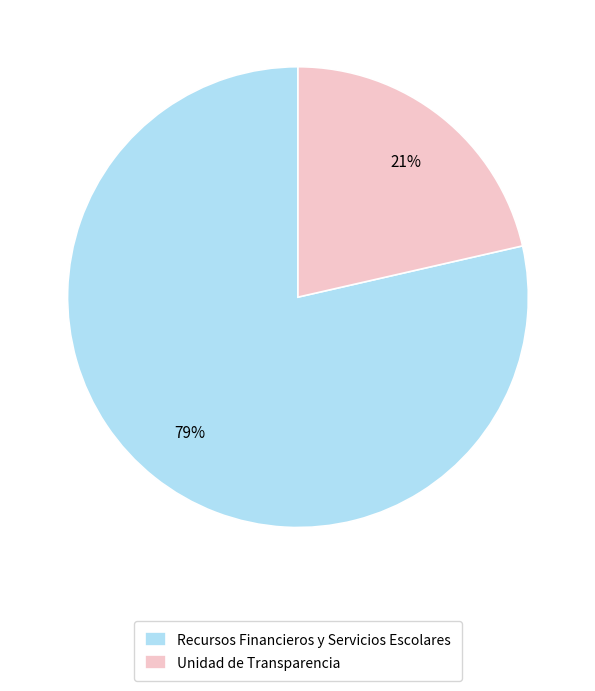

Is there any slice that represents more than half of the pie?

Yes